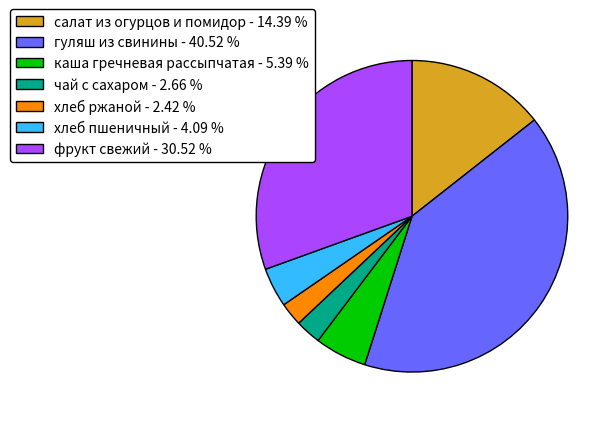

How many segments does this pie chart have?

7